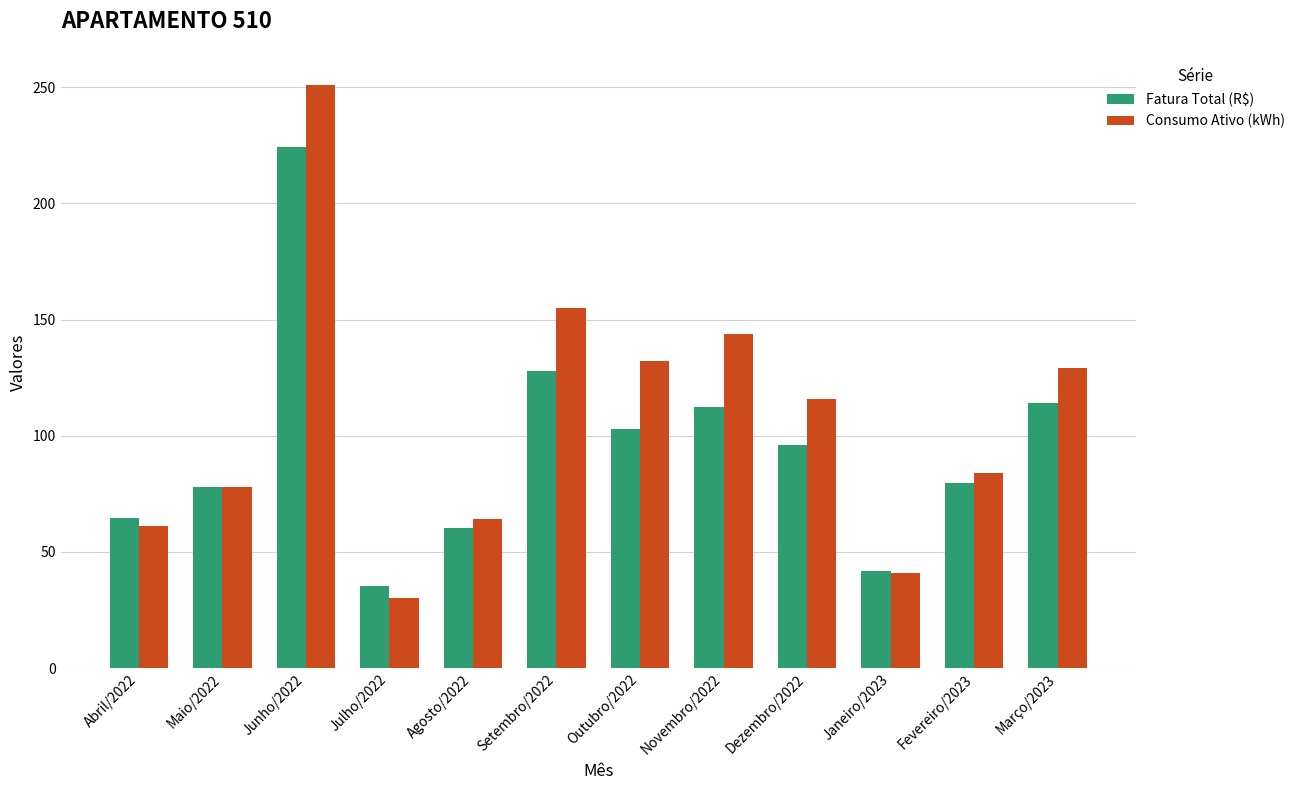

What is the spread (max minus min) of values at Novembro/2022?

31.6